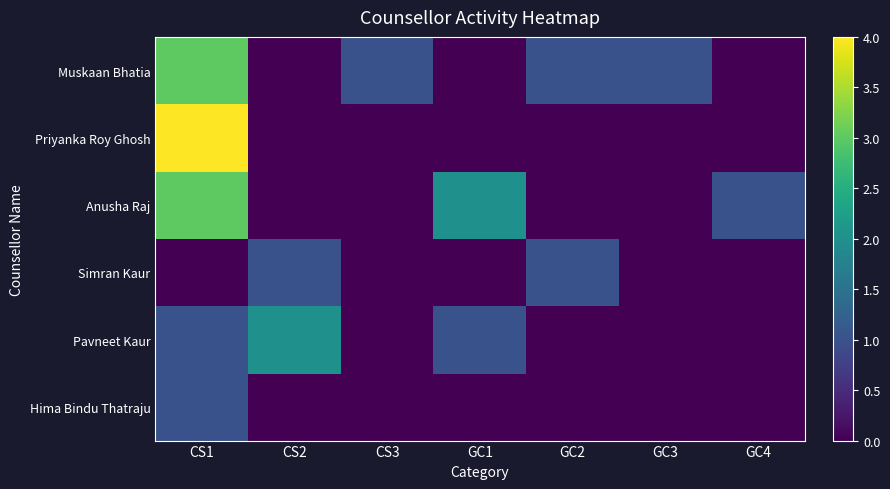

List the series in order of their peak value, highest first.

Priyanka Roy Ghosh, Muskaan Bhatia, Anusha Raj, Pavneet Kaur, Simran Kaur, Hima Bindu Thatraju